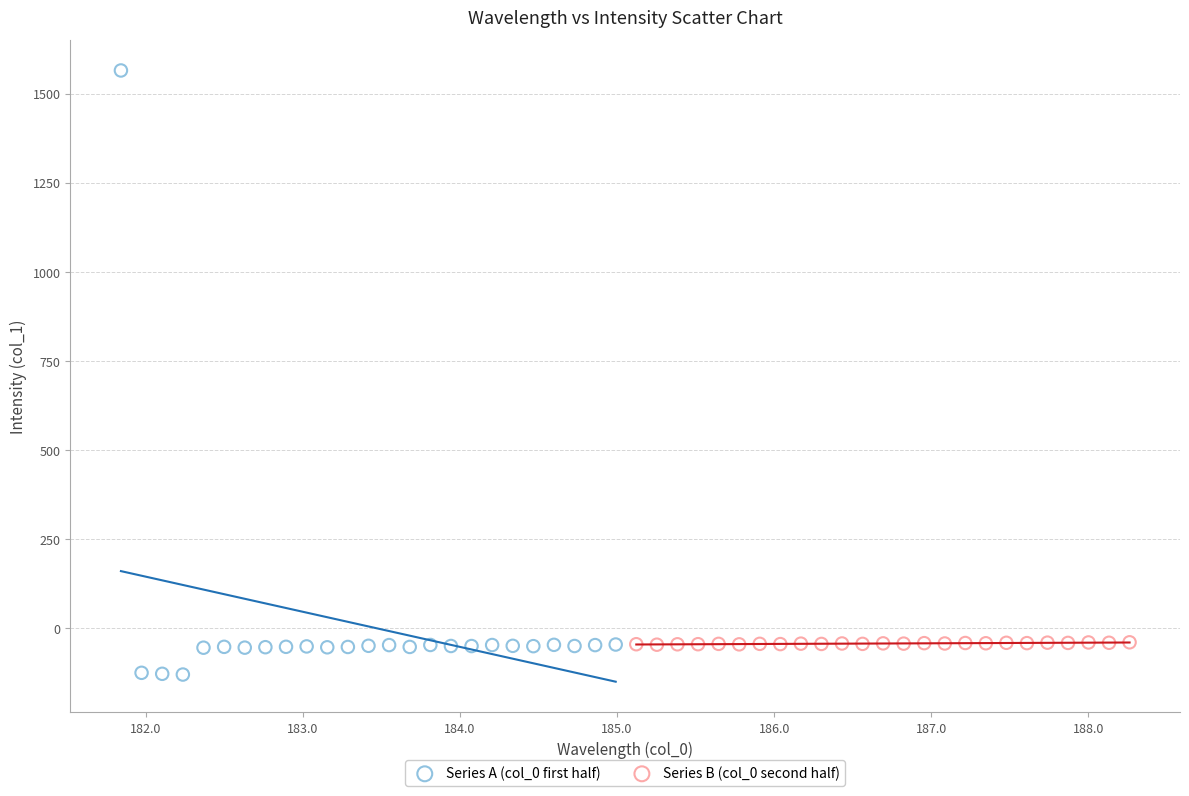

Which series contains the highest Y value?

Series A (col_0 first half)